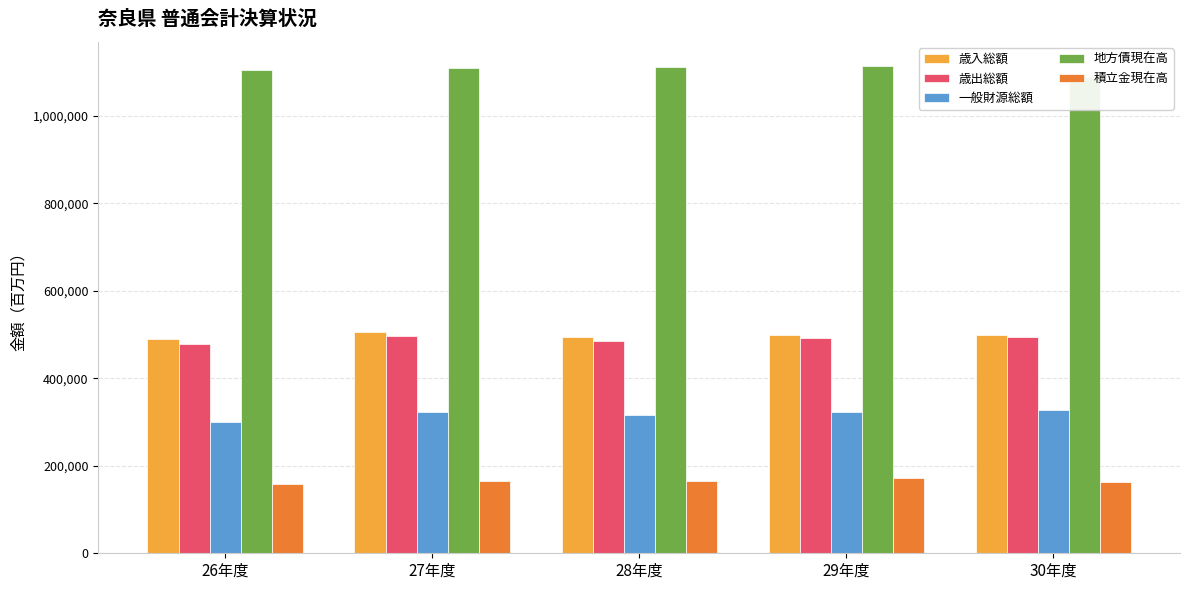

At which label does 積立金現在高 first exceed 165074?

27年度